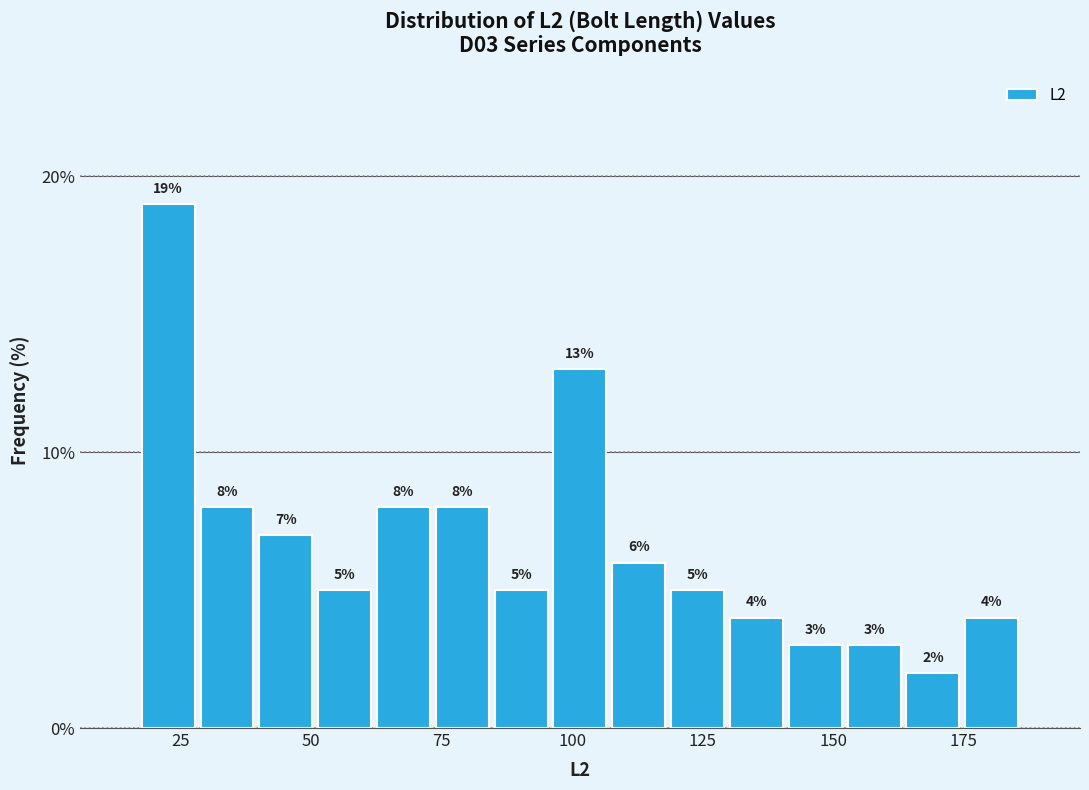

Around what value on the x-axis is the tallest bar? Give the approximate position of its centre, as read against the axis.

25